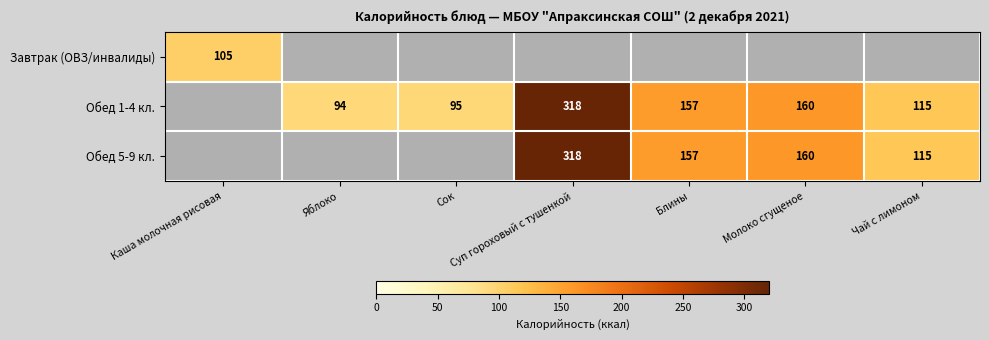

At which category is the sum across all series the highest?

Суп гороховый с тушенкой